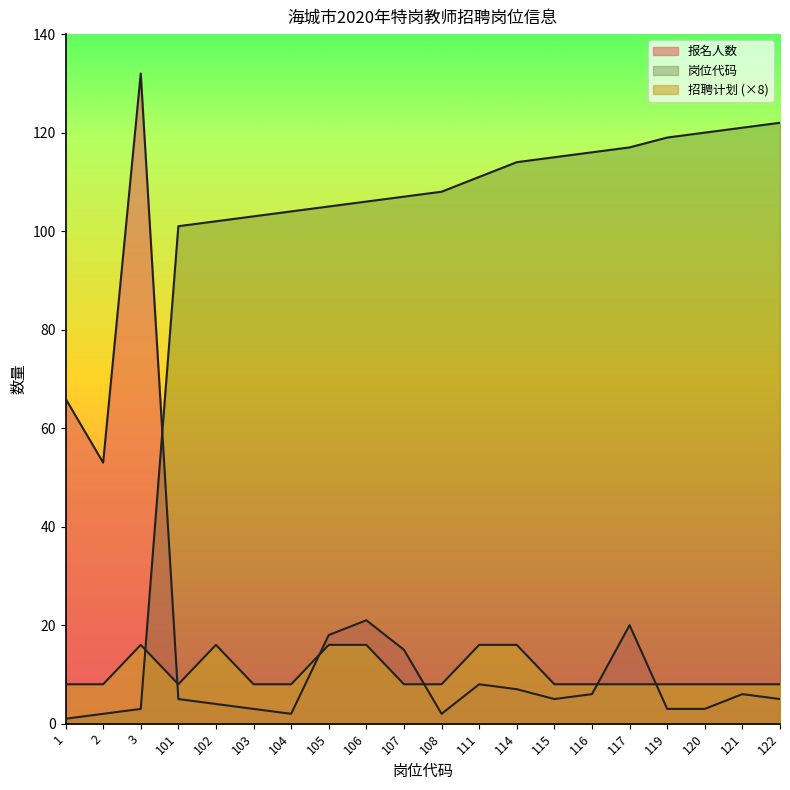

How many lines are shown in the chart?

3